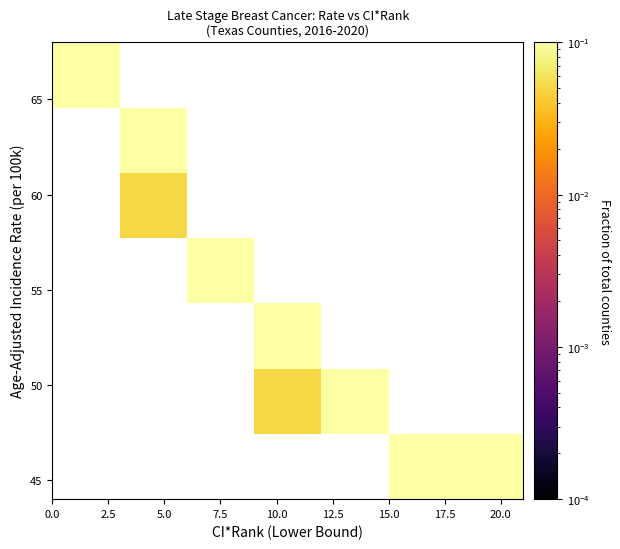

At how many categories does at least one series exceed 0?

7